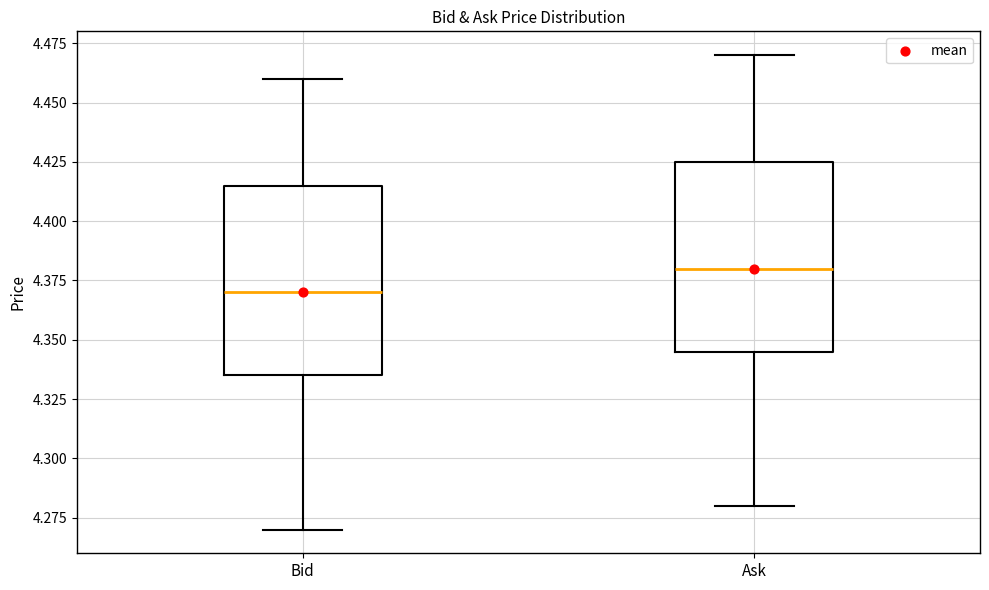

Which box has the lowest median line?

Bid